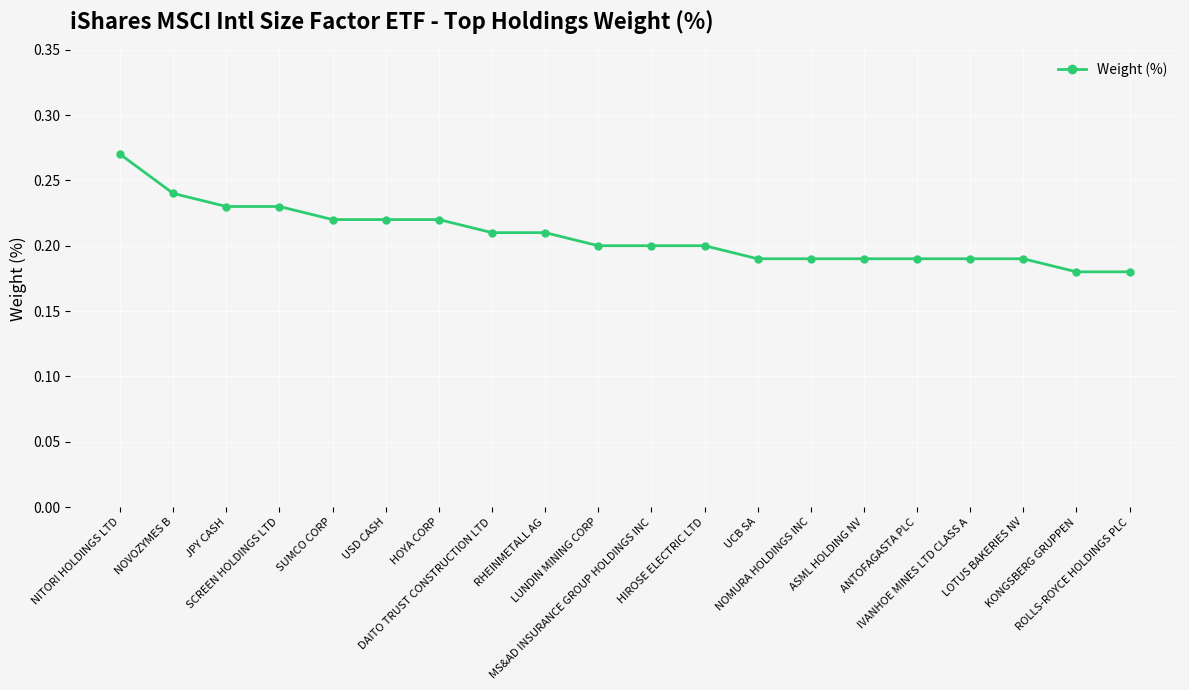

Which label corresponds to the largest value in the chart?

NITORI HOLDINGS LTD